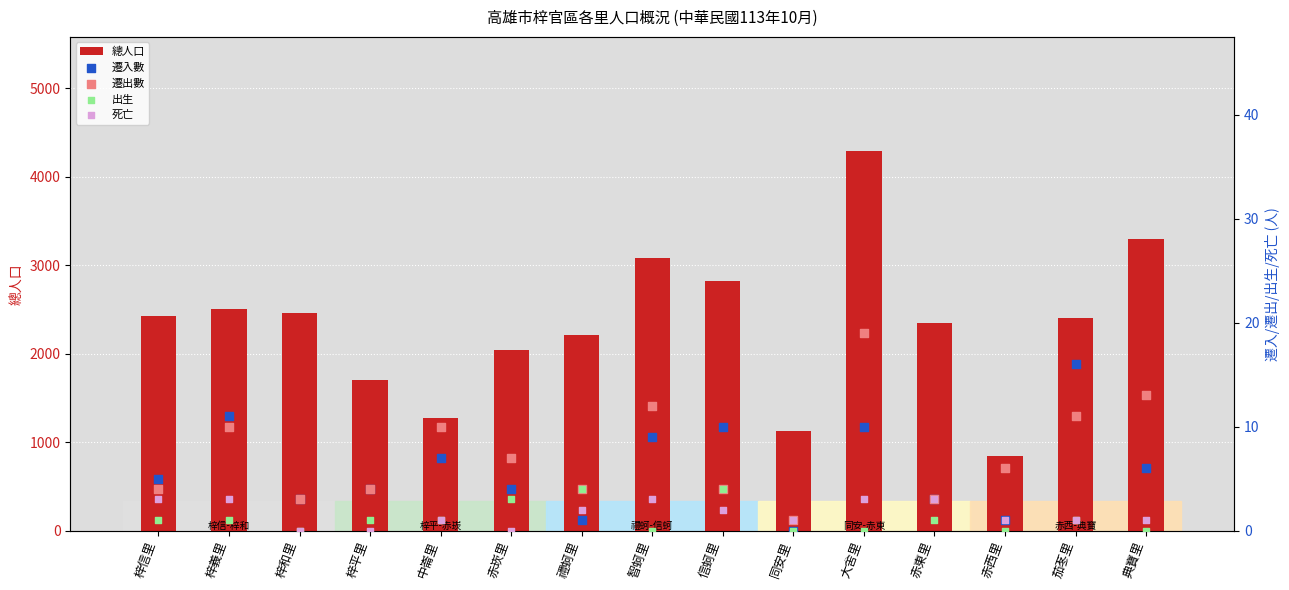

Is the value of 出生 at 梓義里 greater than the value of 遷出數 at 同安里?

No